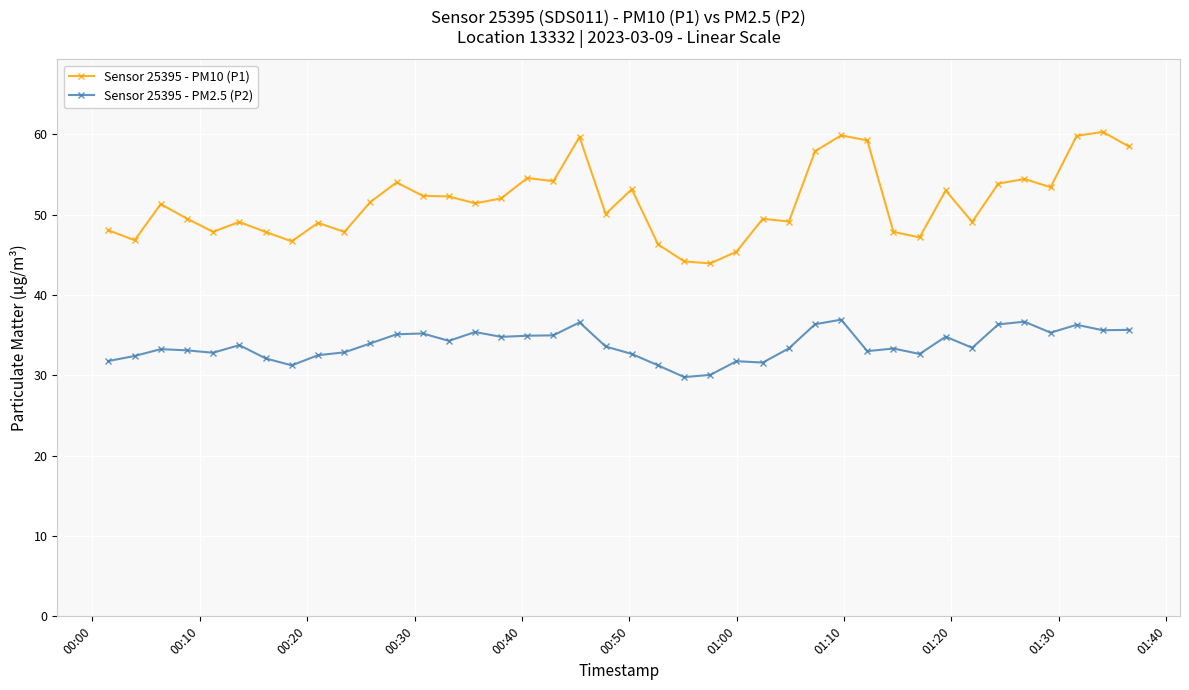

What is the maximum value for Sensor 25395 - PM10 (P1)?

60.3